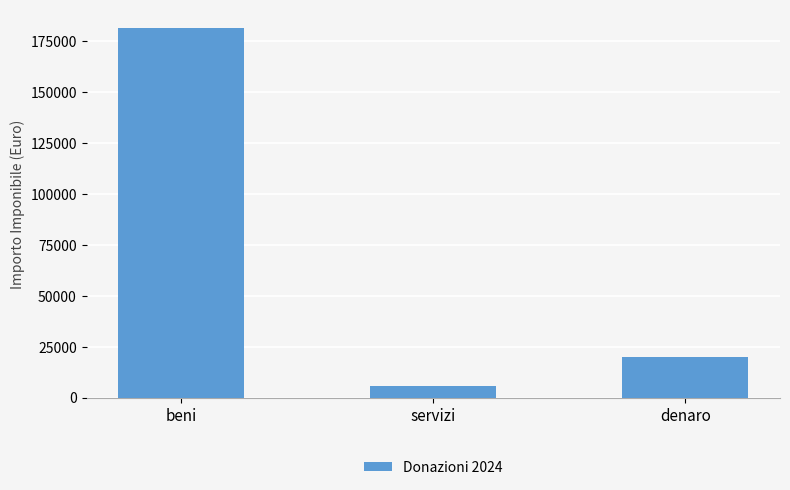

Reading left to right, extract all data points from this chart.

181585.7	5500.0	20000.0